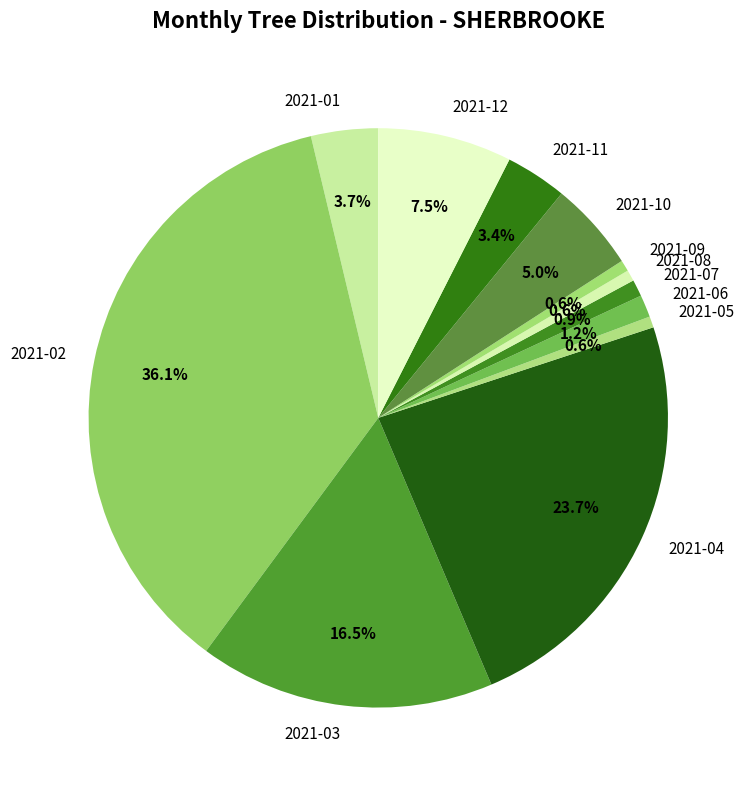

Does 2021-04 represent more than half of the total?

No